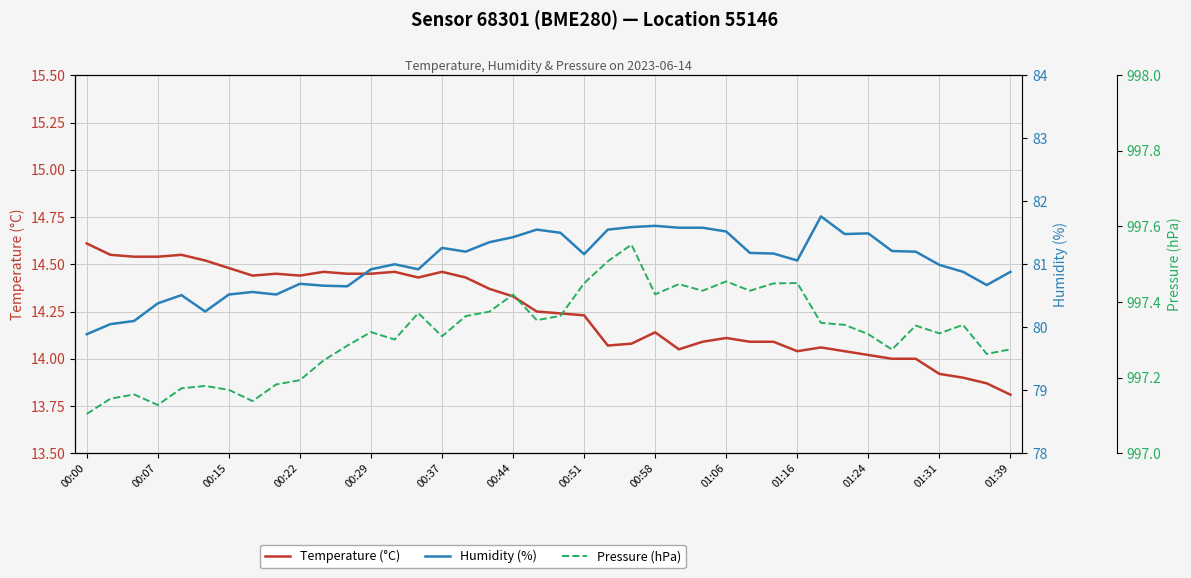

Is it true that Temperature (°C) equals 4.2 at 00:51?

False